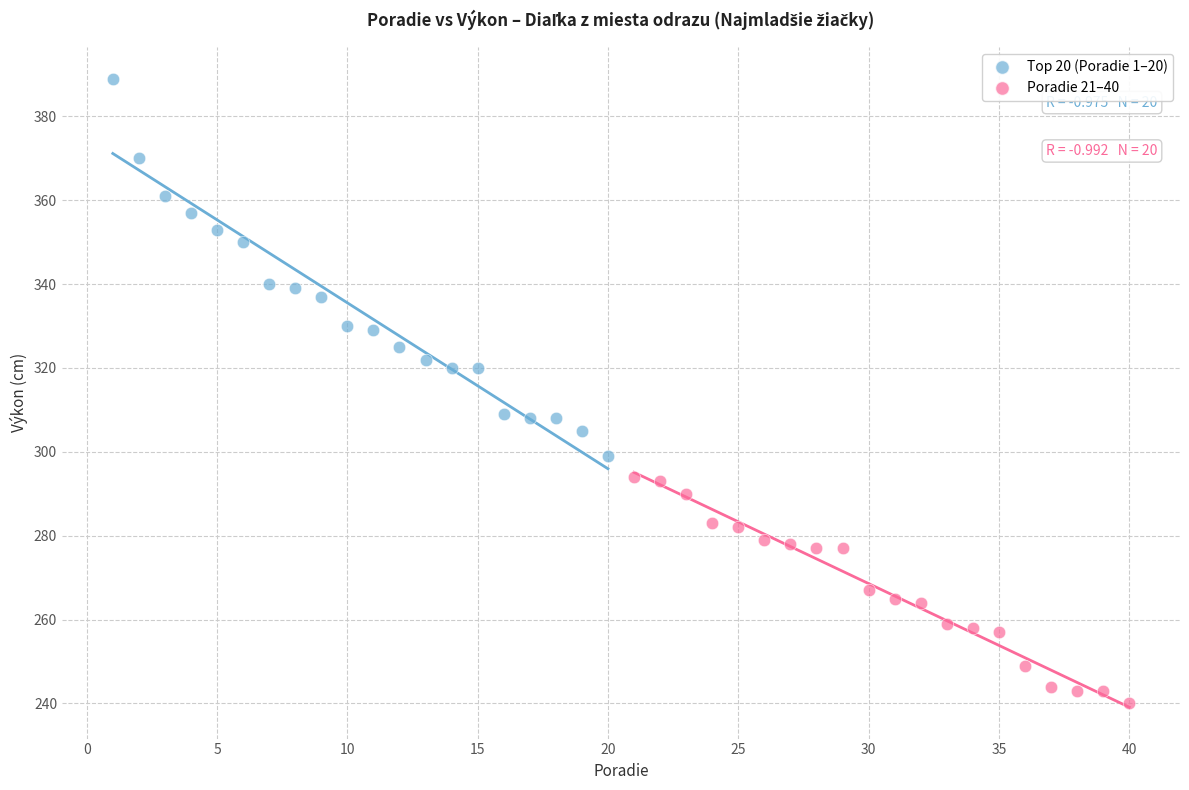

Which series has the widest spread of Y values?

Top 20 (Poradie 1–20)